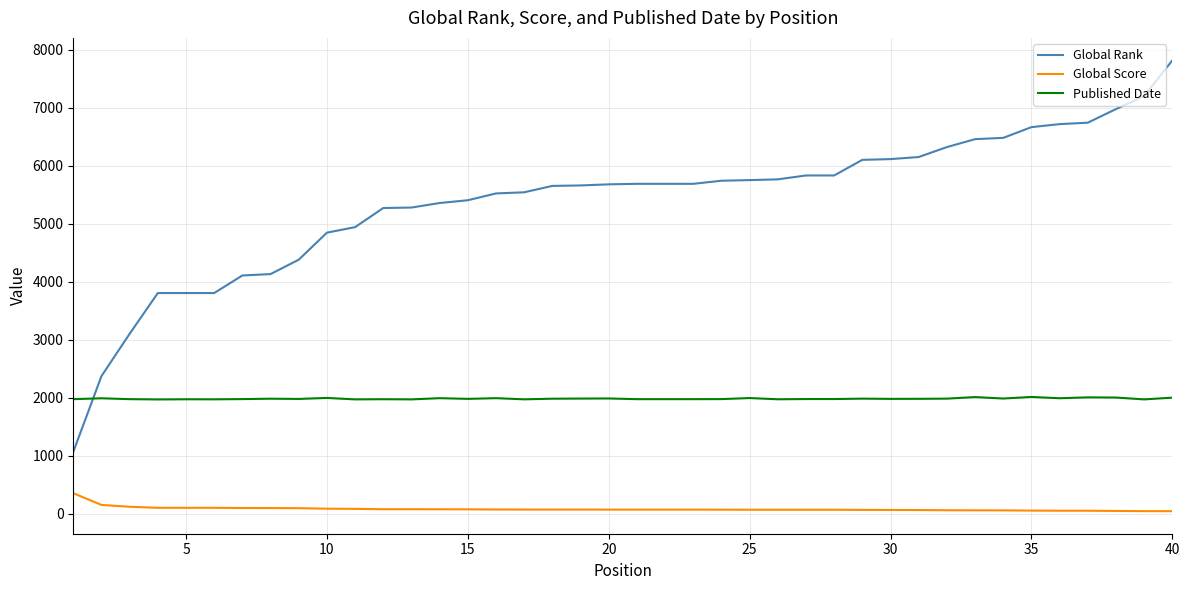

What are all the series names shown in the legend?

Global Rank, Global Score, Published Date